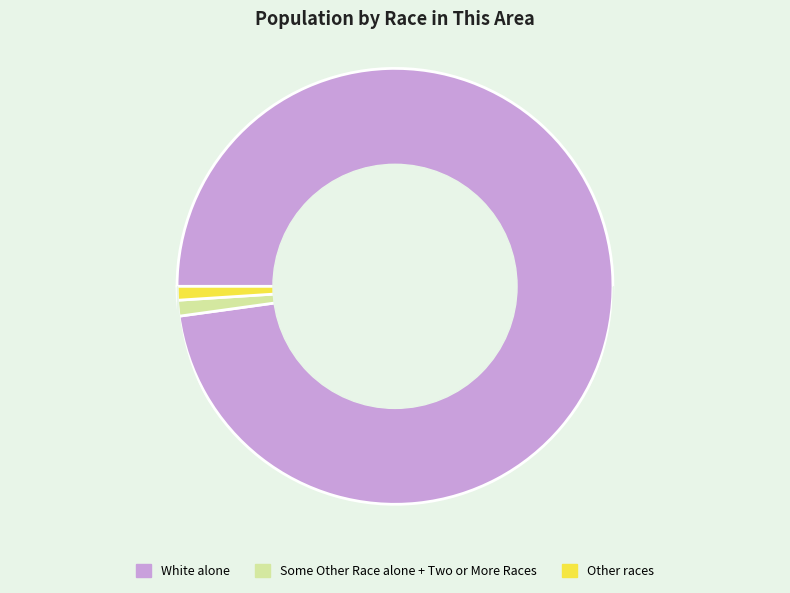

What is the majority slice?

White alone